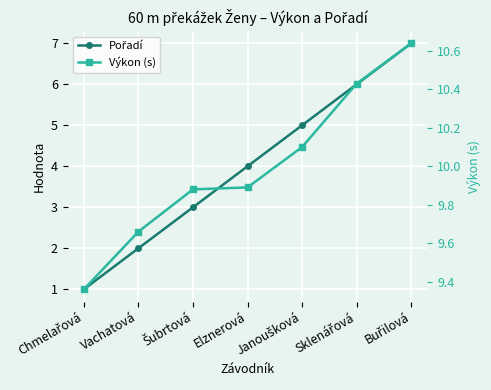

How many lines are shown in the chart?

2